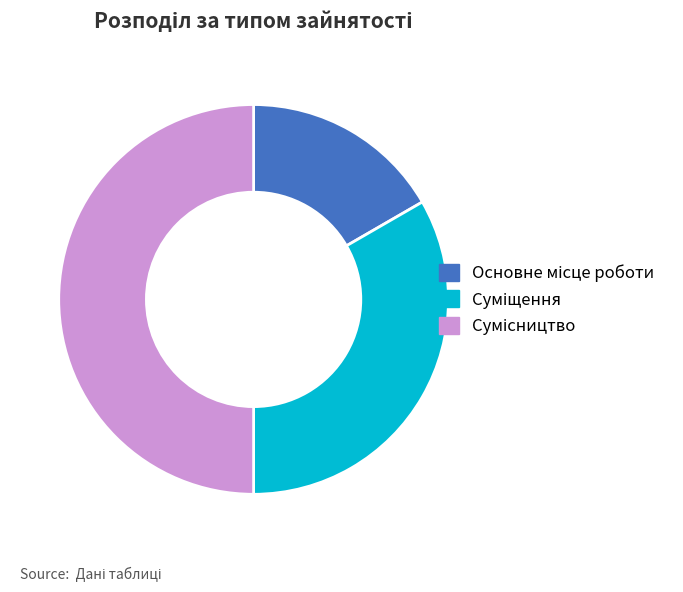

How many segments does this pie chart have?

3